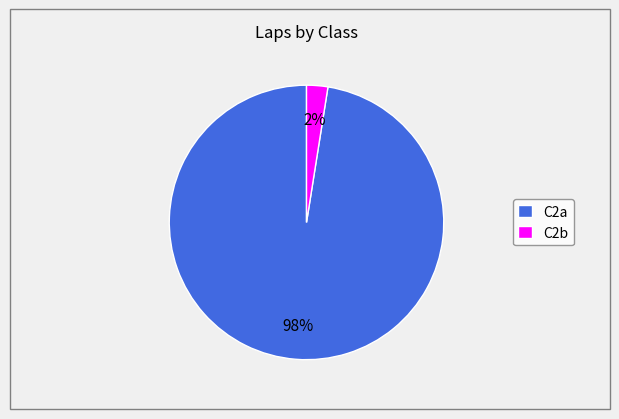

To the nearest percent, what is the combined percentage of C2b and C2a?

100%